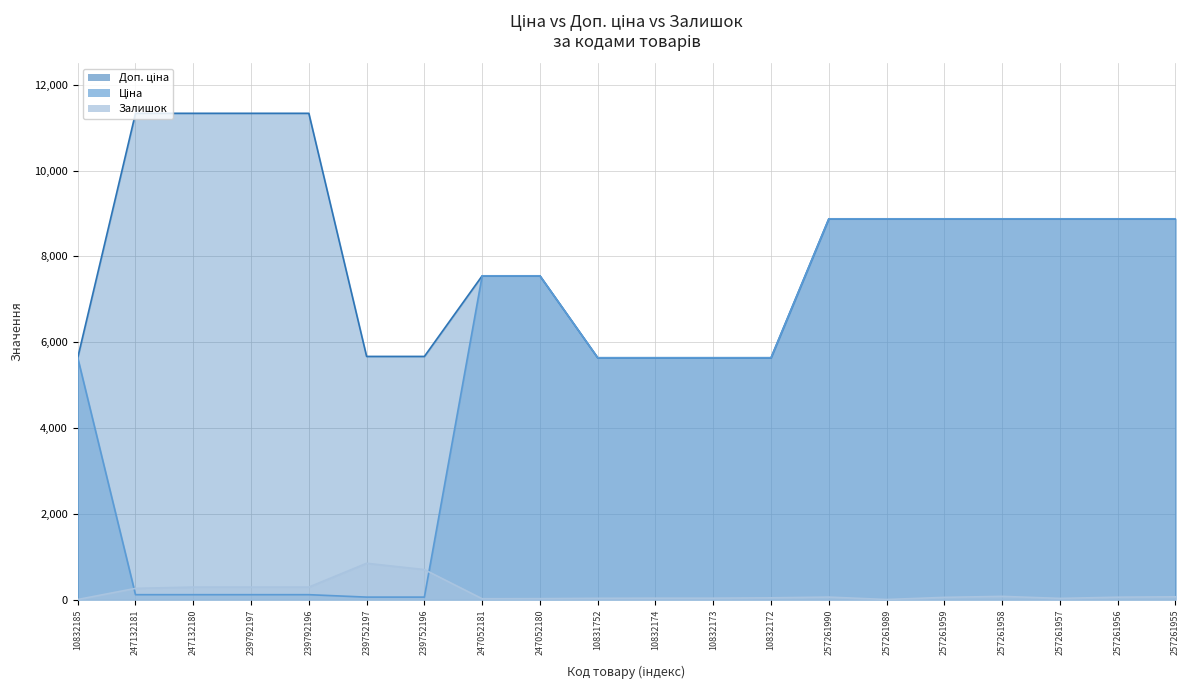

What is the label of the 19th point from the right?

247132181